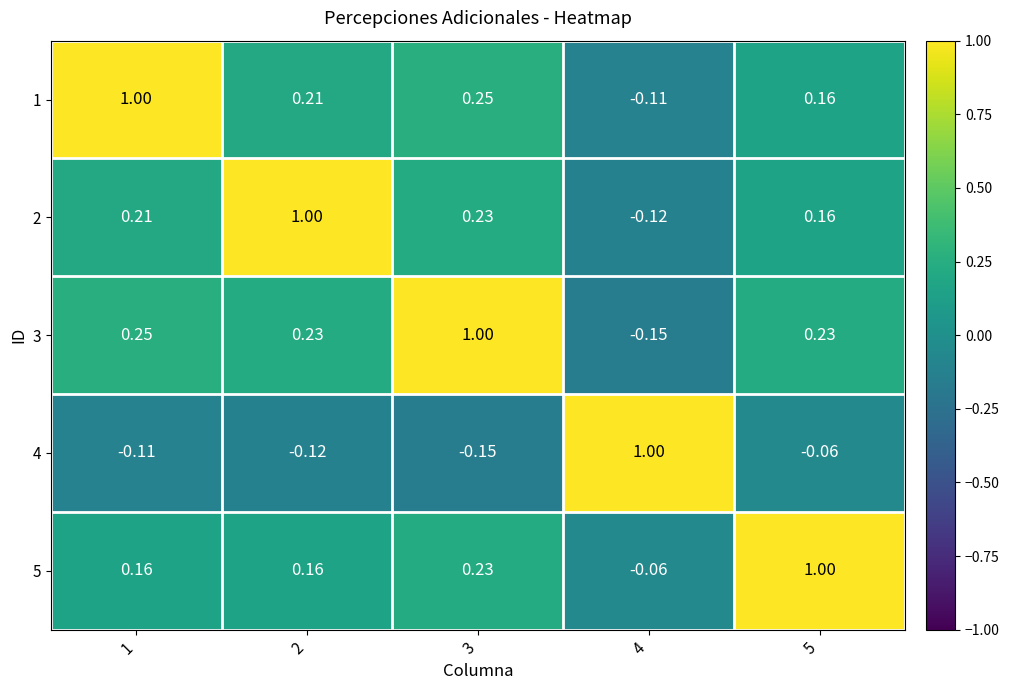

Is the value of 5 at 1 greater than the value of 3 at 5?

No